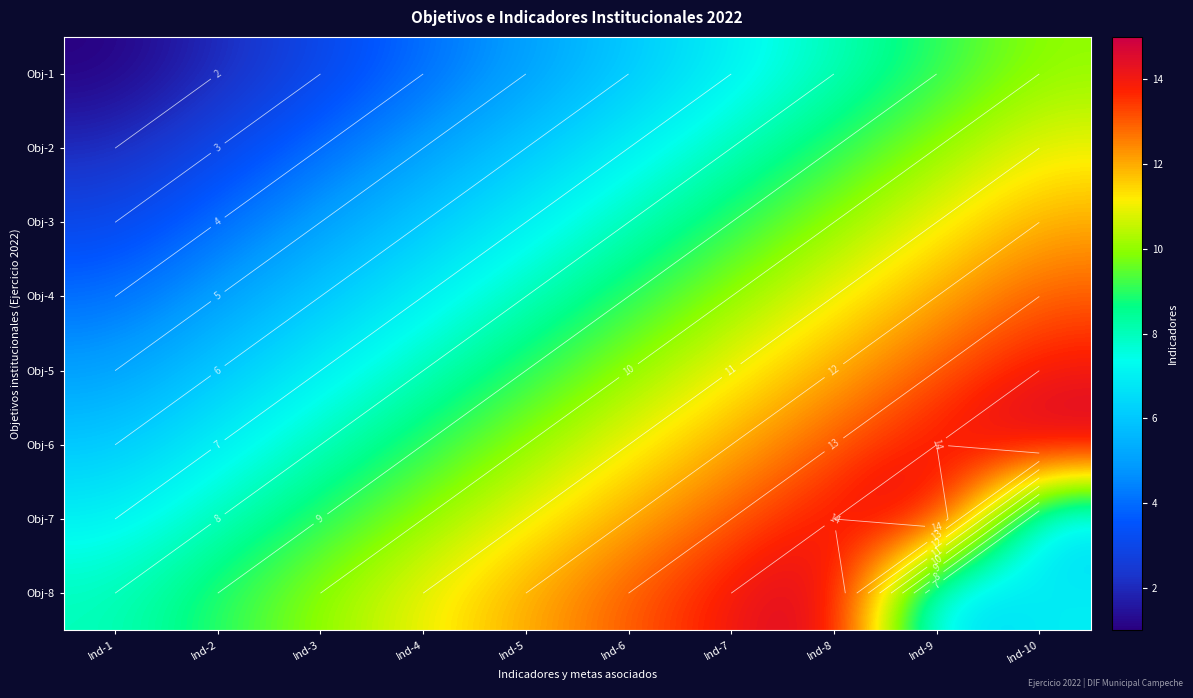

Read the Obj-1 value at Ind-2.

2